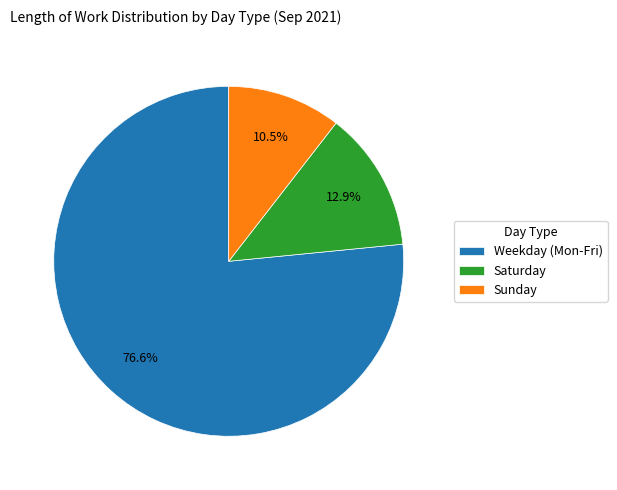

Does any single category account for the majority?

Yes